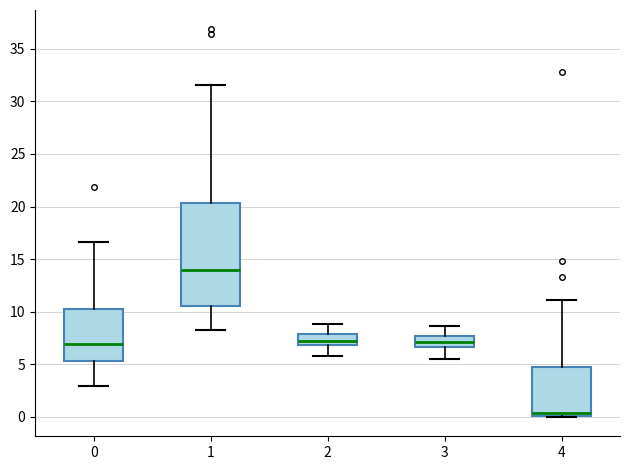

Where does the lower whisker of the box at x = 2 end on the y-axis? The values are not printed on the chart, so give them approximately, as read against the axis.

6.0